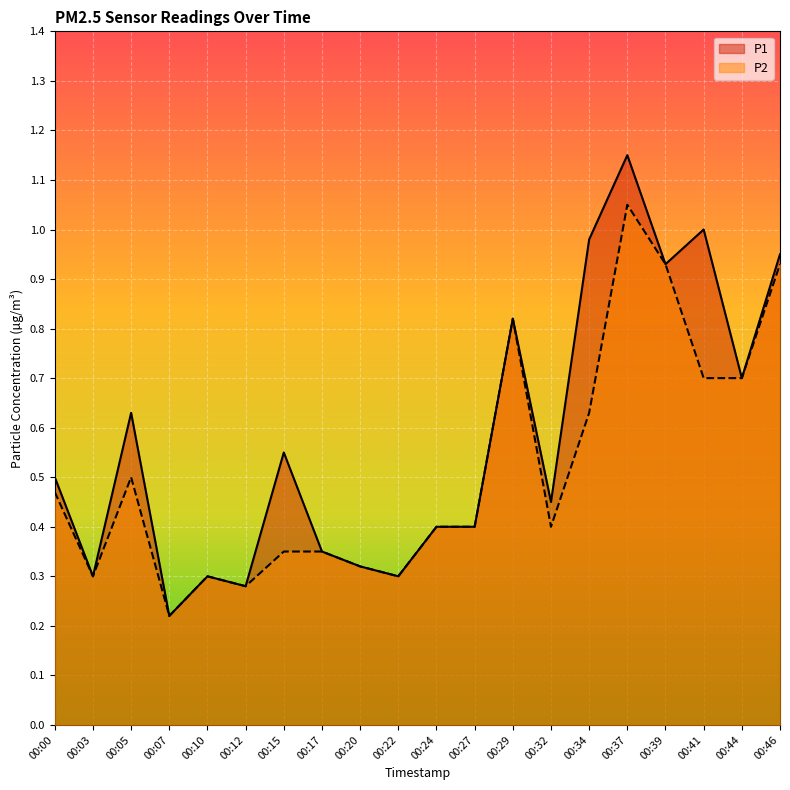

Rank the series by their maximum value, from lowest to highest.

P2, P1